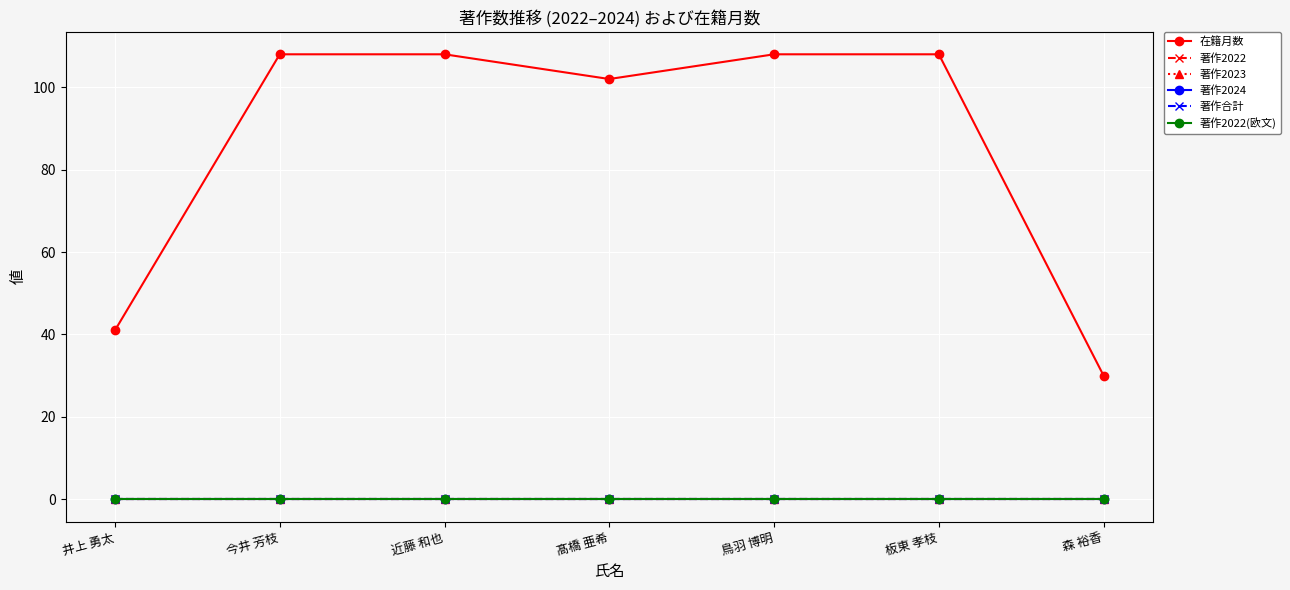

Is this an area chart (filled region under the line)?

No